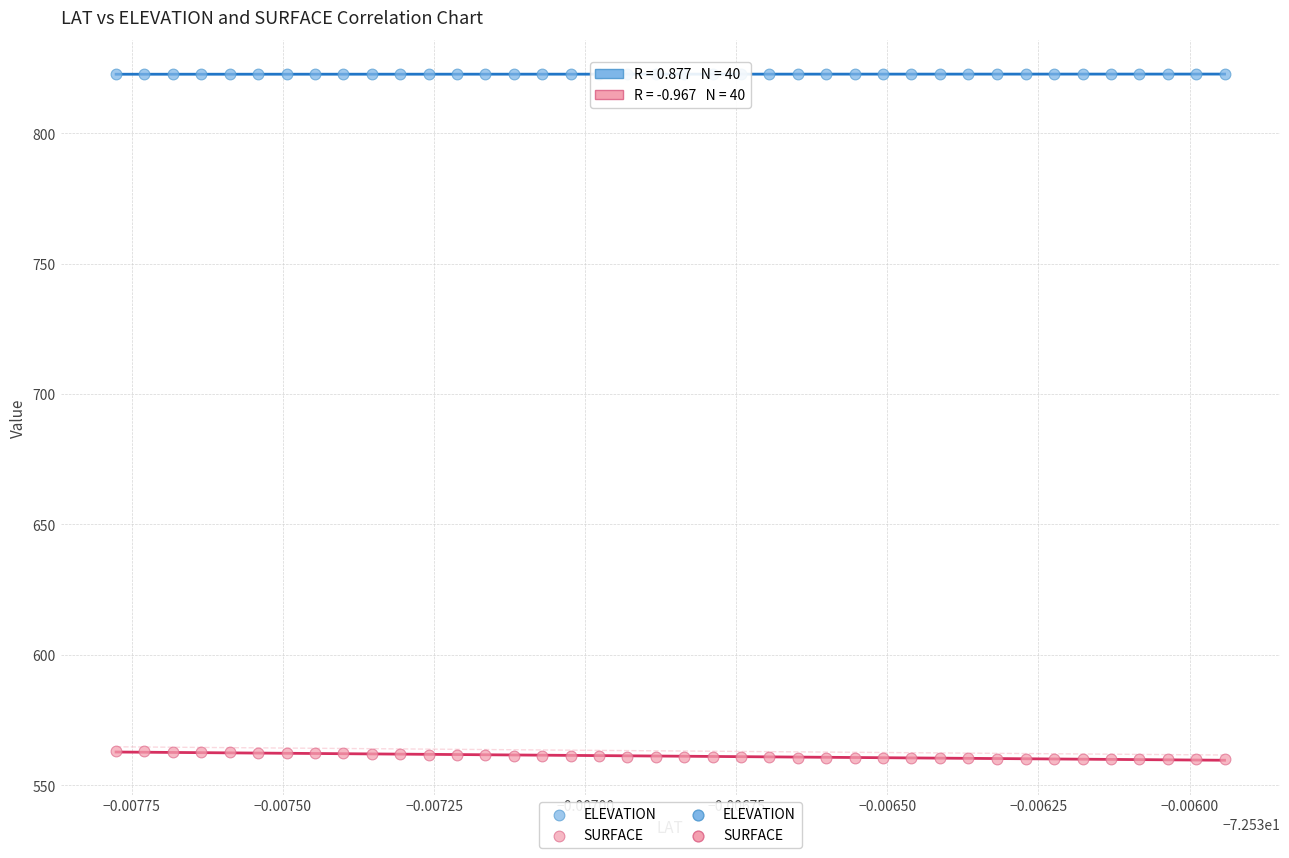

Across all data points, what is the range of Y values (max minus min)?

262.5